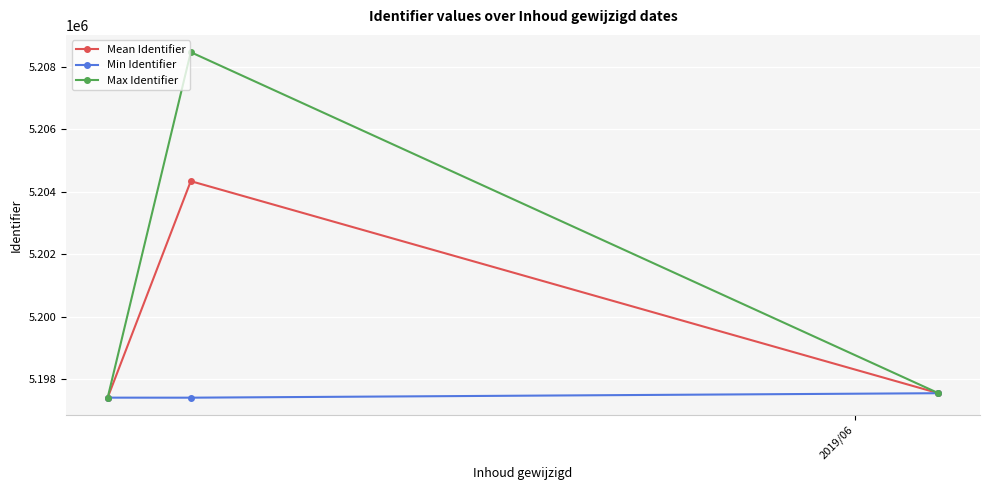

What is the greatest value displayed?

5208469.0